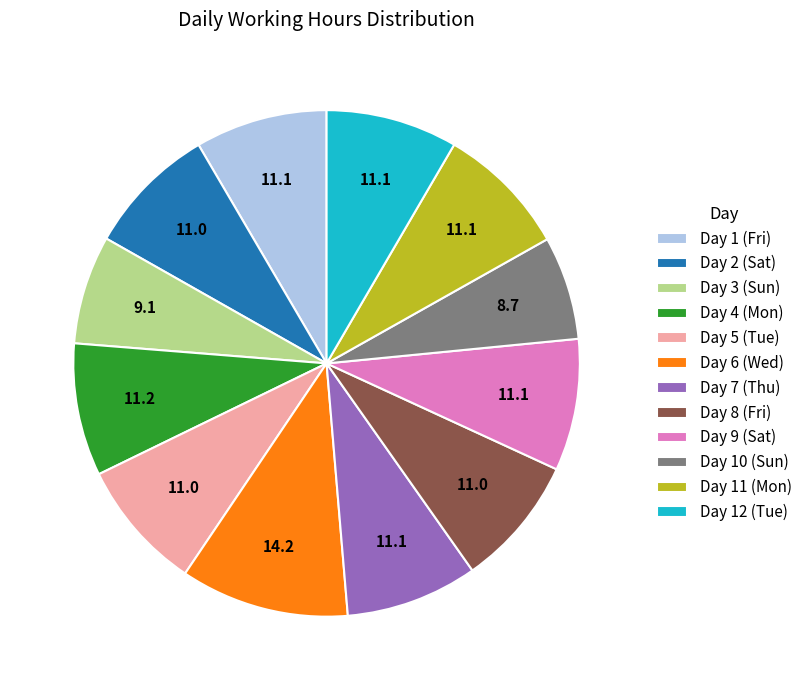

Does Day 5 (Tue) represent more than half of the total?

No